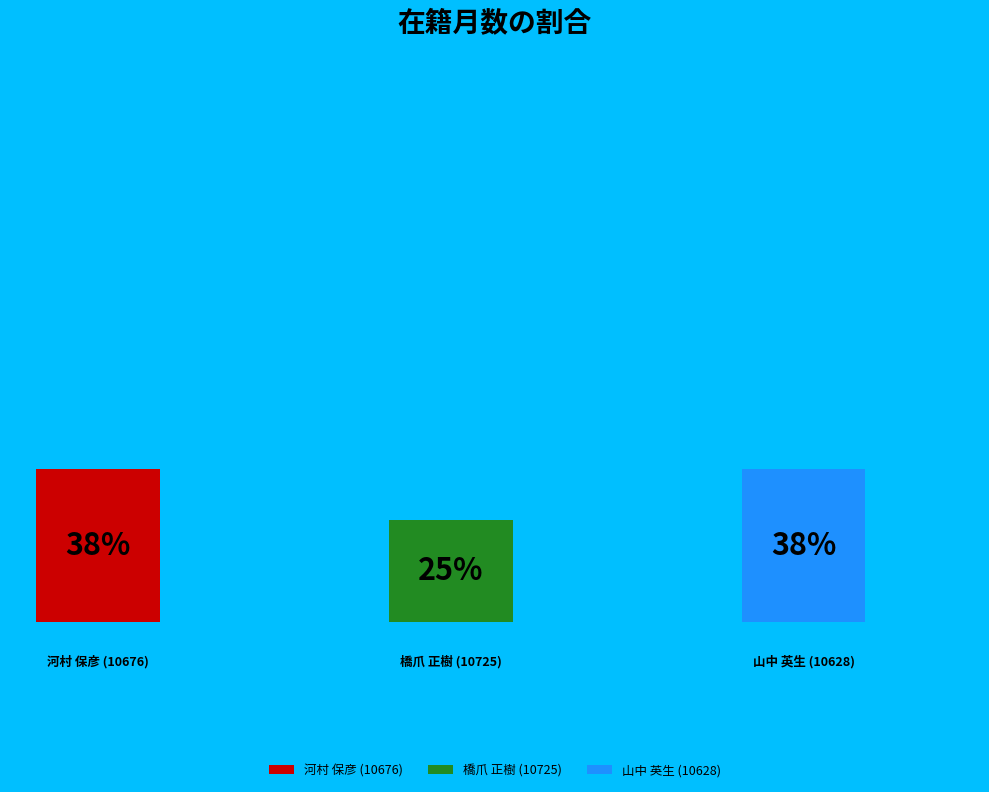

Which category has the smallest portion of the pie?

橋爪 正樹 (10725)